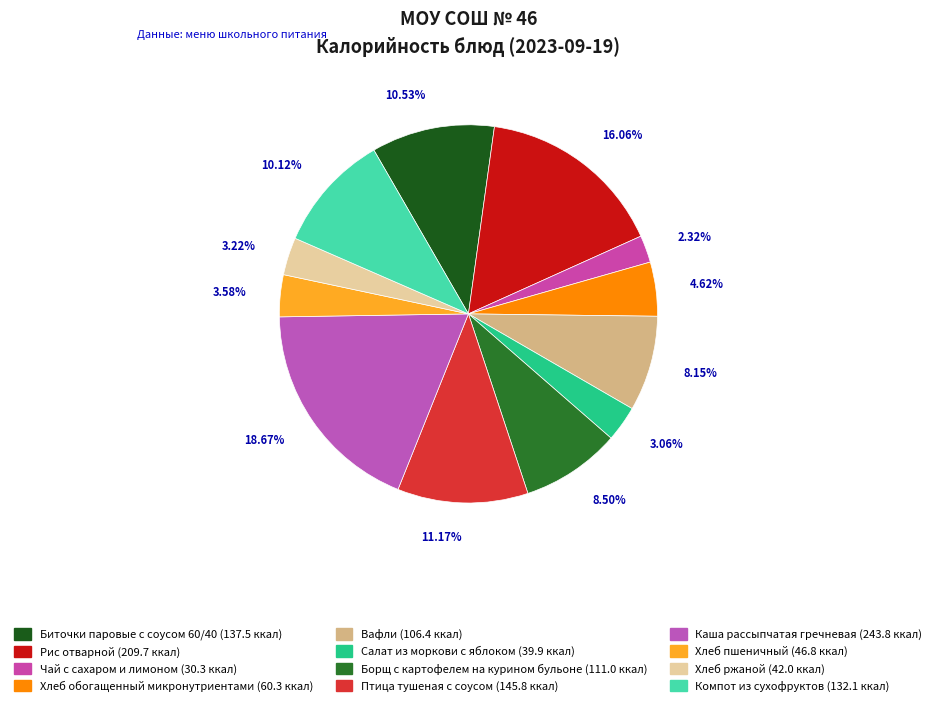

Which slice is the smallest?

Чай с сахаром и лимоном